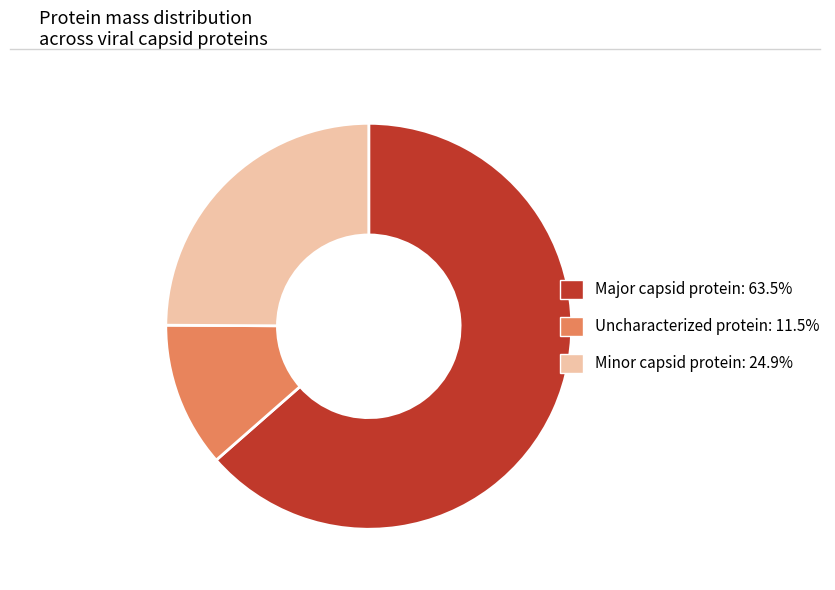

What is the ratio of the value at Major capsid protein to the value at Minor capsid protein?

2.6